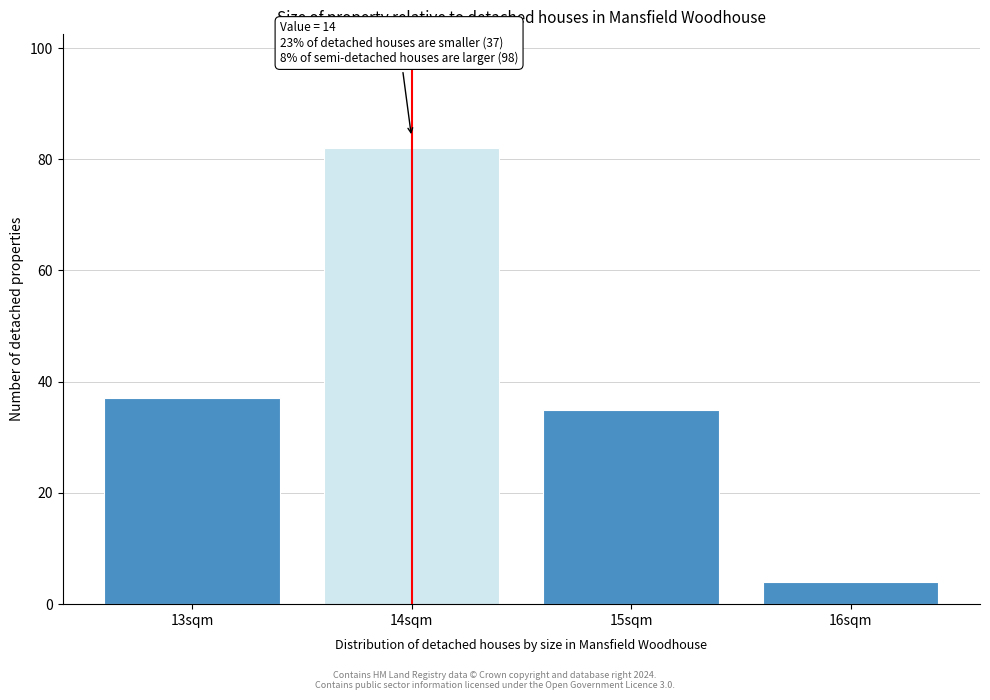

Reading right to left, extract all data points from this chart.

16sqm=4	15sqm=35	14sqm=82	13sqm=37